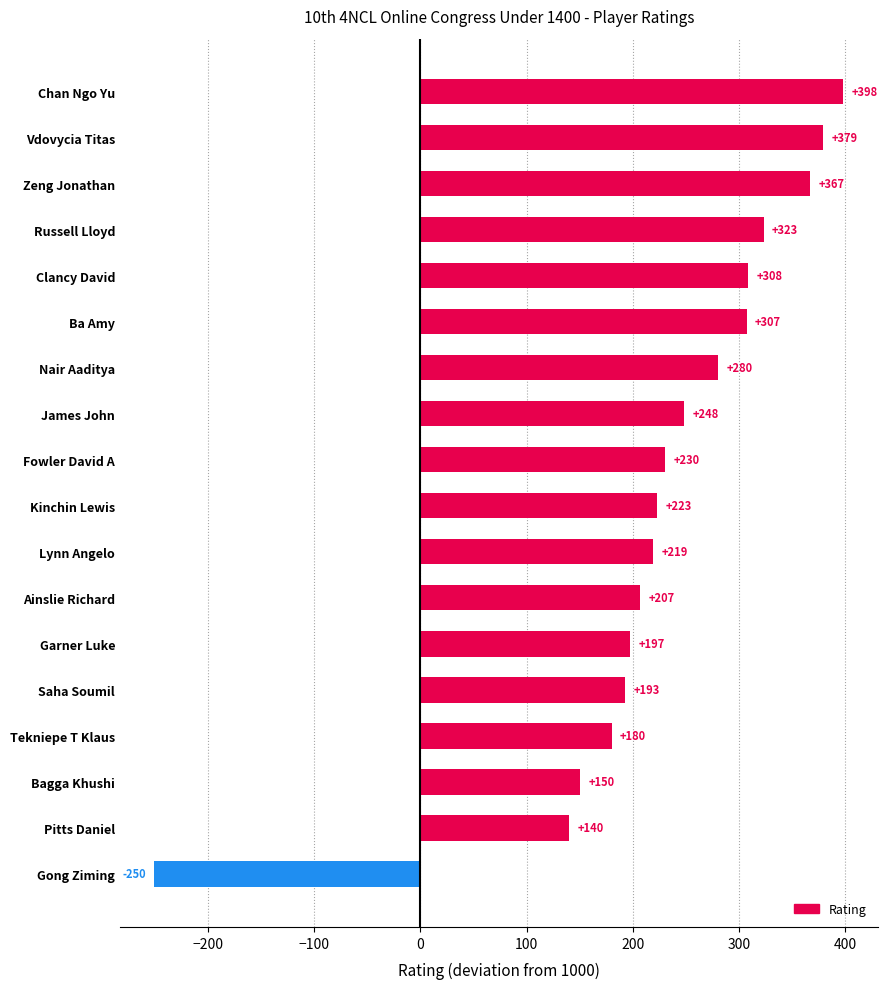

What is the value of the 9th bar from the top?

230